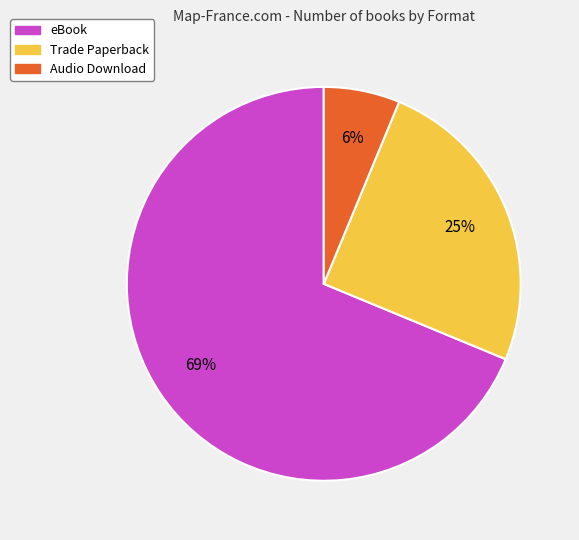

Do Audio Download and eBook together represent more than half of the pie?

Yes